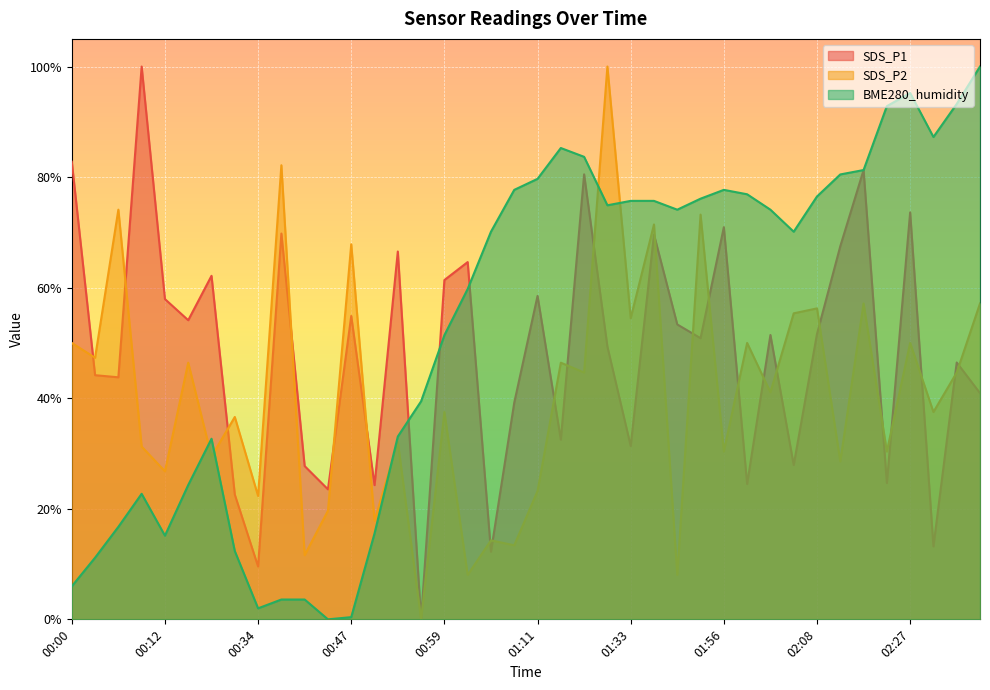

How many interior local peaks does the SDS_P2 series have?

16